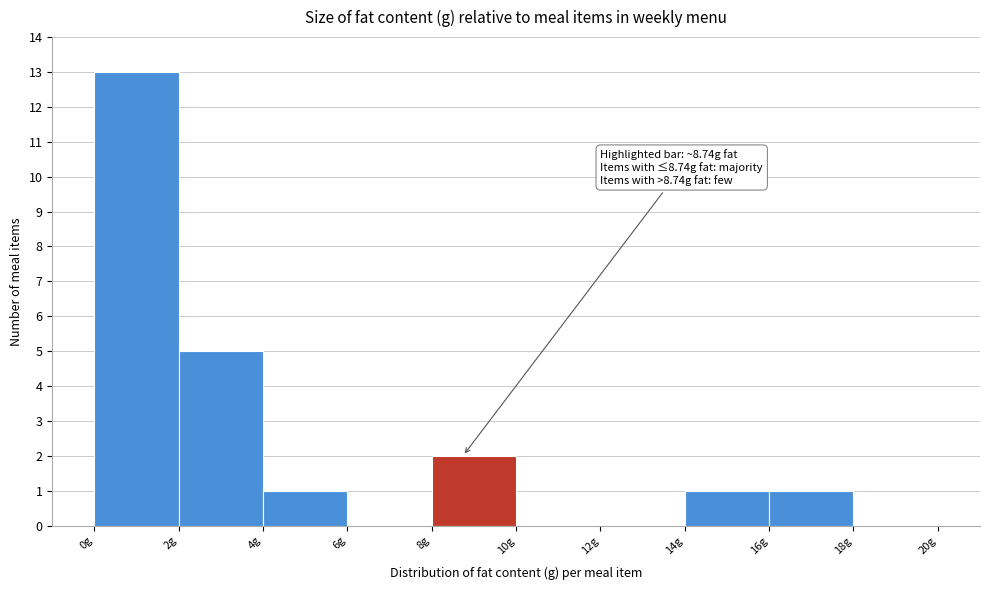

Over which range of the x-axis is the bar tallest?

0 to 2